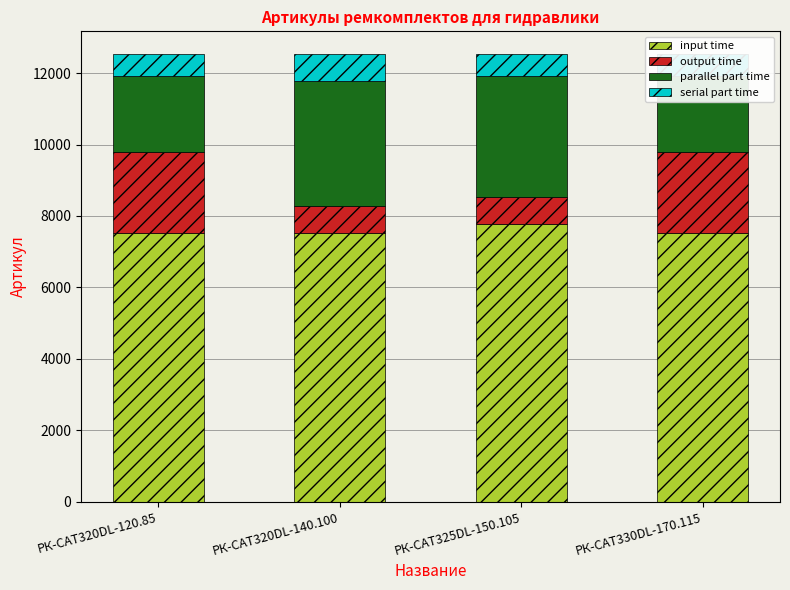

What is the total value across all series at РК-CAT330DL-170.115?

12542.0